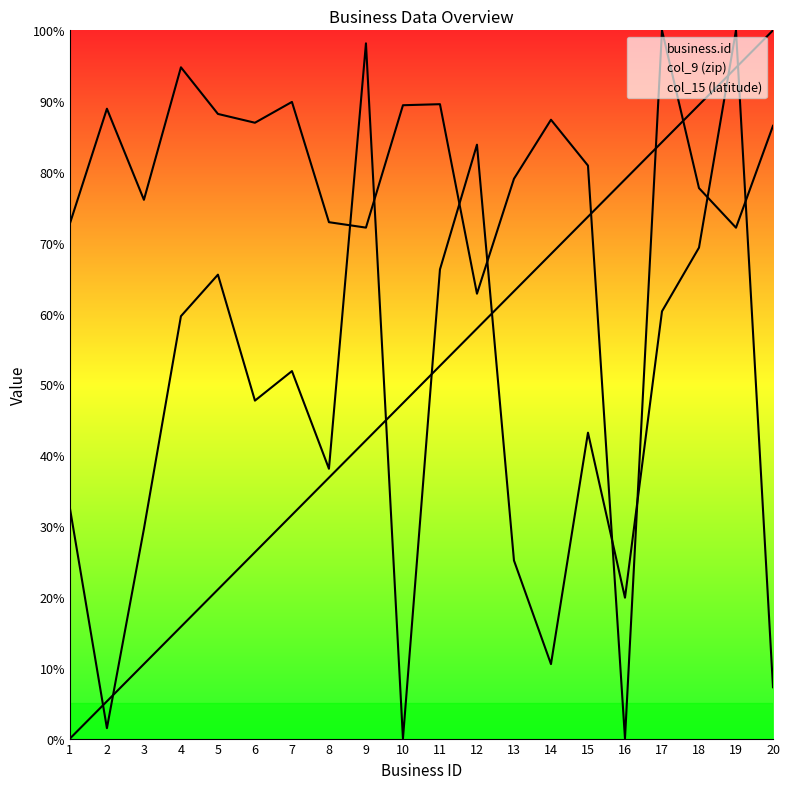

How many lines are shown in the chart?

3